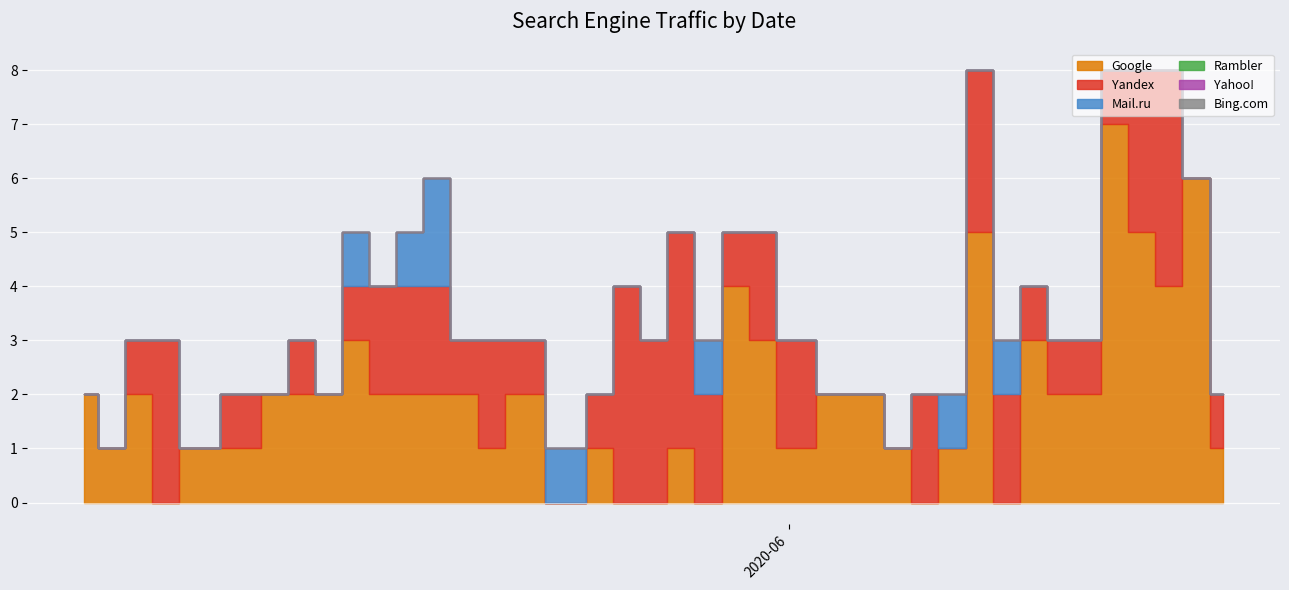

True or false: Bing.com has more than 0 interior local peaks.

False